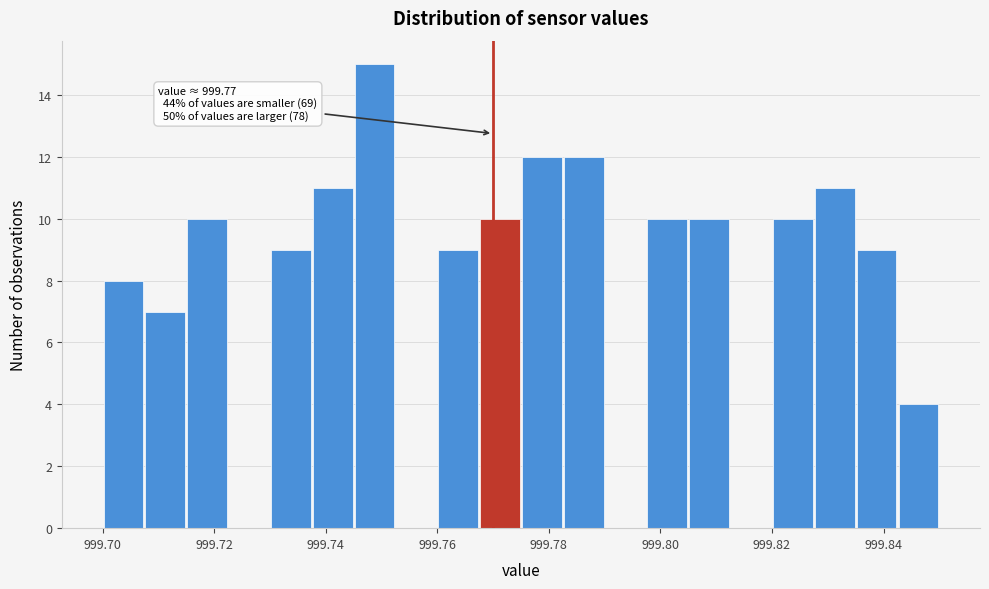

Read against the x-axis, roughly where is the centre of the tallest bar?

999.748